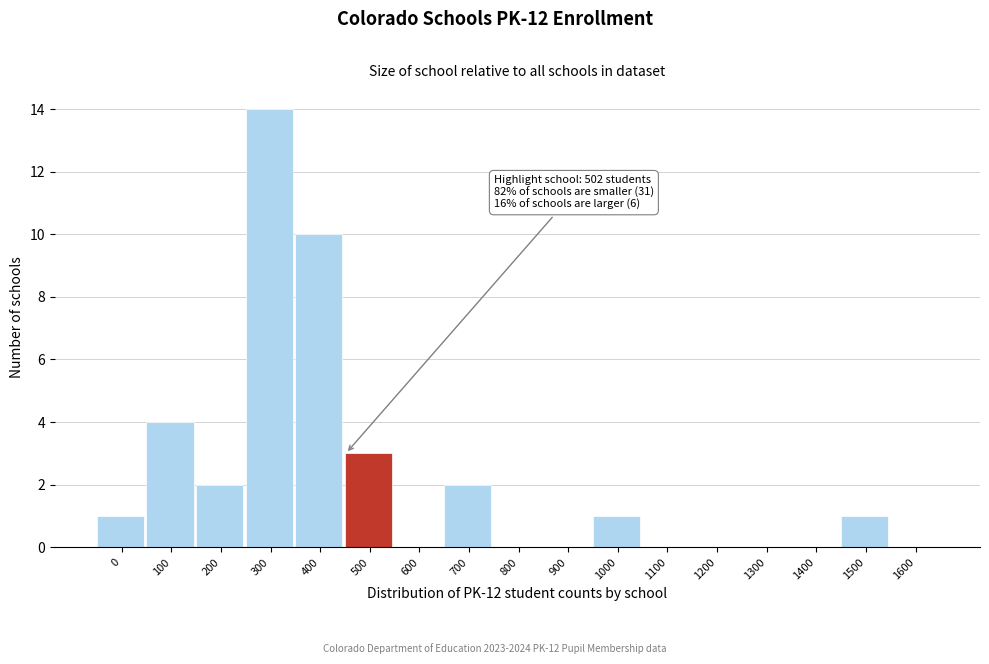

Reading left to right, transcribe all the data shown in this chart.

0=1	100=4	200=2	300=14	400=10	500=3	600=0	700=2	800=0	900=0	1000=1	1100=0	1200=0	1300=0	1400=0	1500=1	1600=0